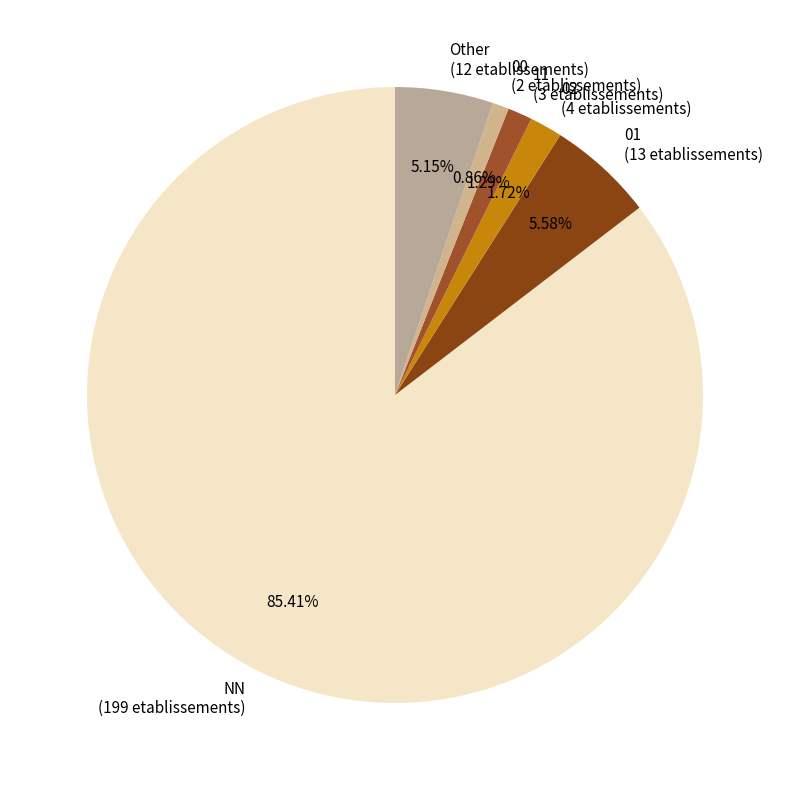

Count the number of slices in the pie.

6